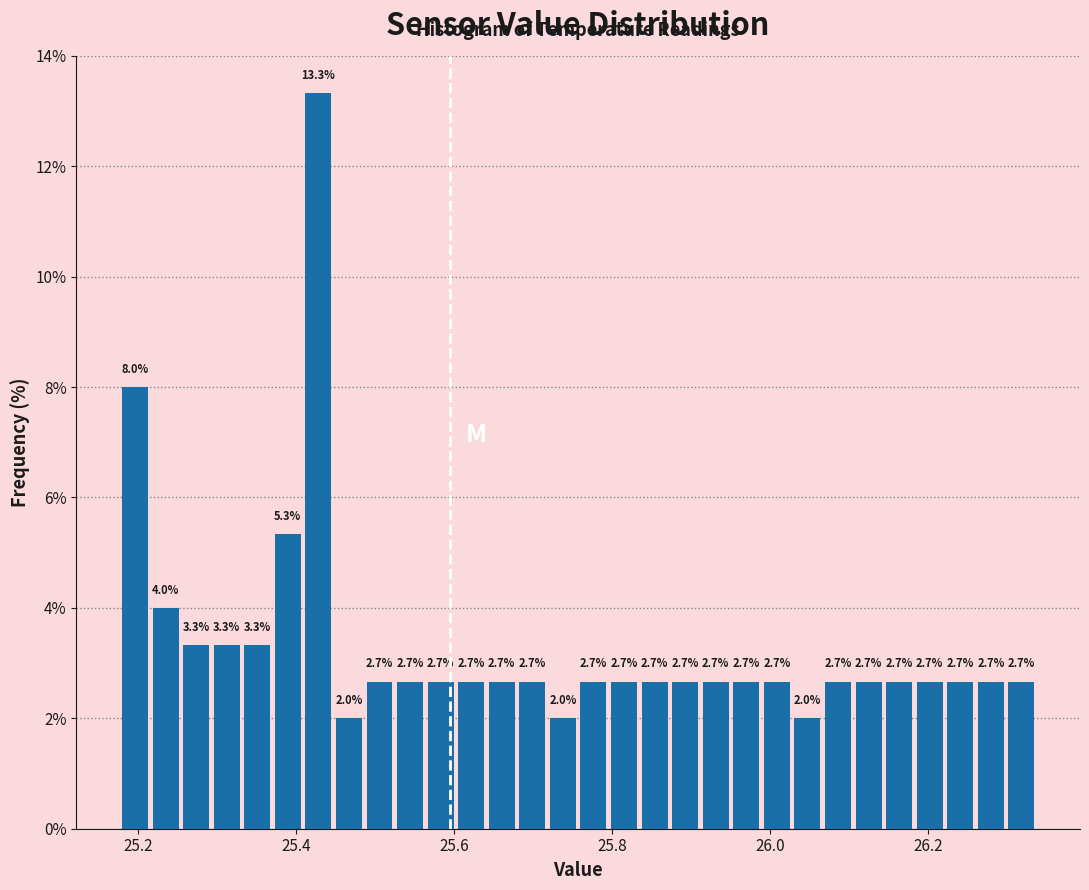

Around what value on the x-axis is the tallest bar? Give the approximate position of its centre, as read against the axis.

25.42